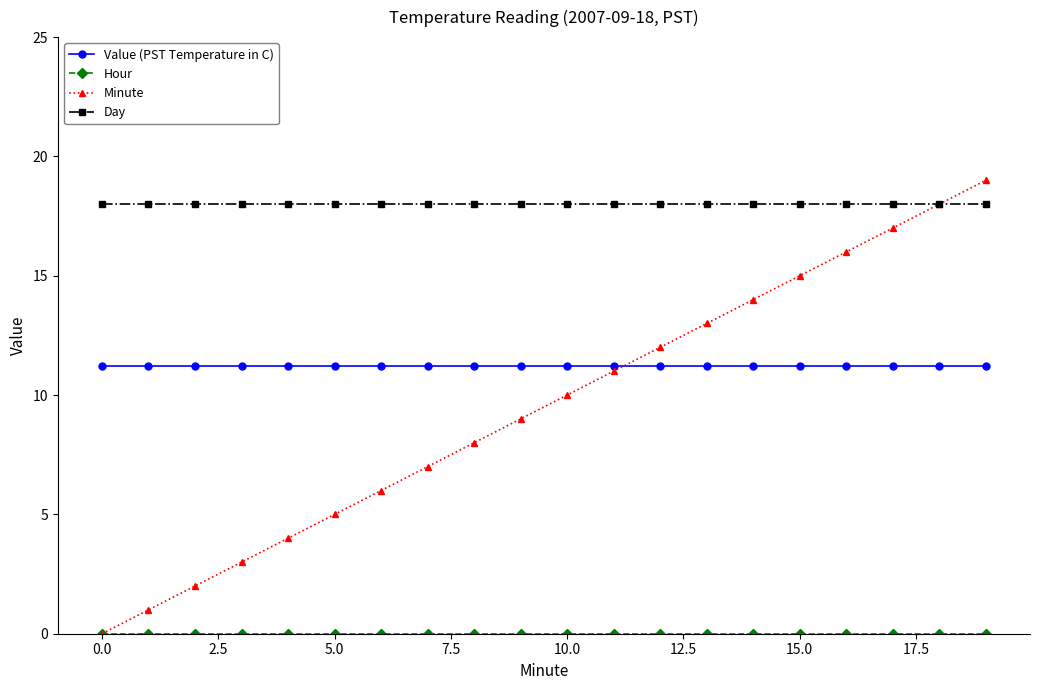

Which series has the largest total across all categories?

Day